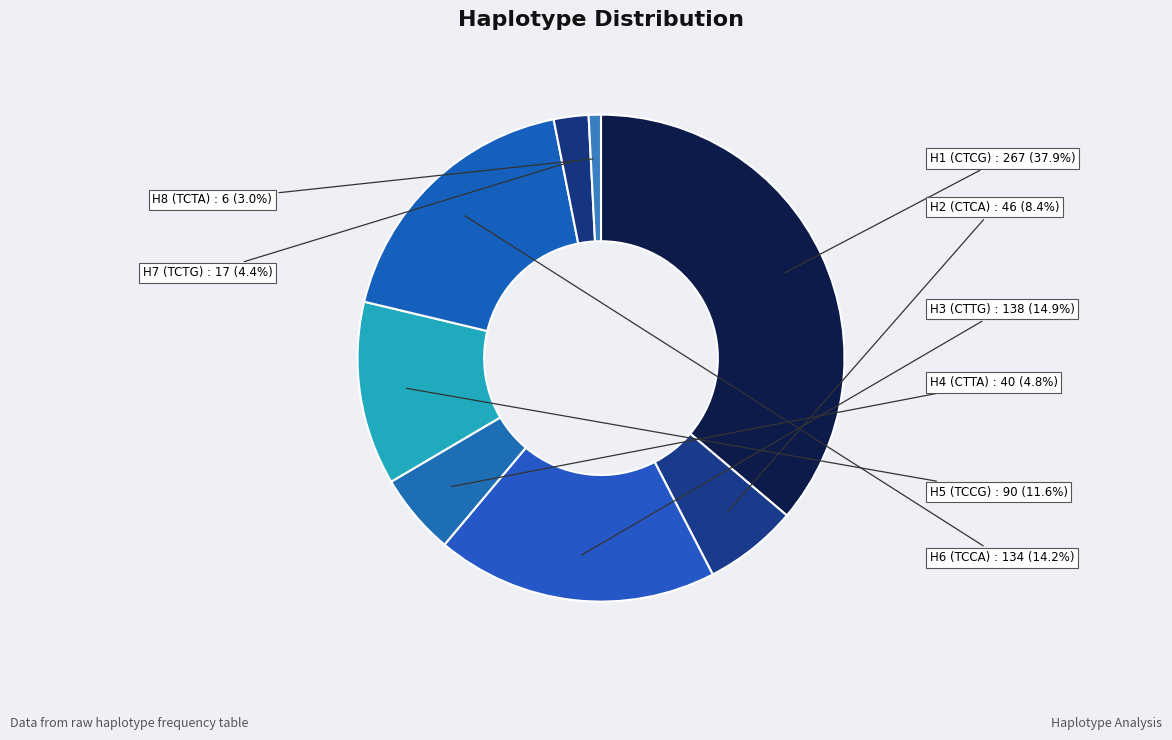

Does any single category account for the majority?

No